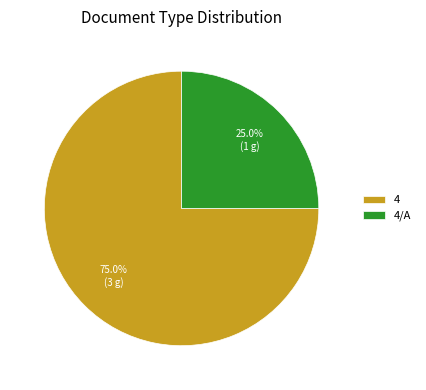

To the nearest percent, what is the average slice percentage?

50%